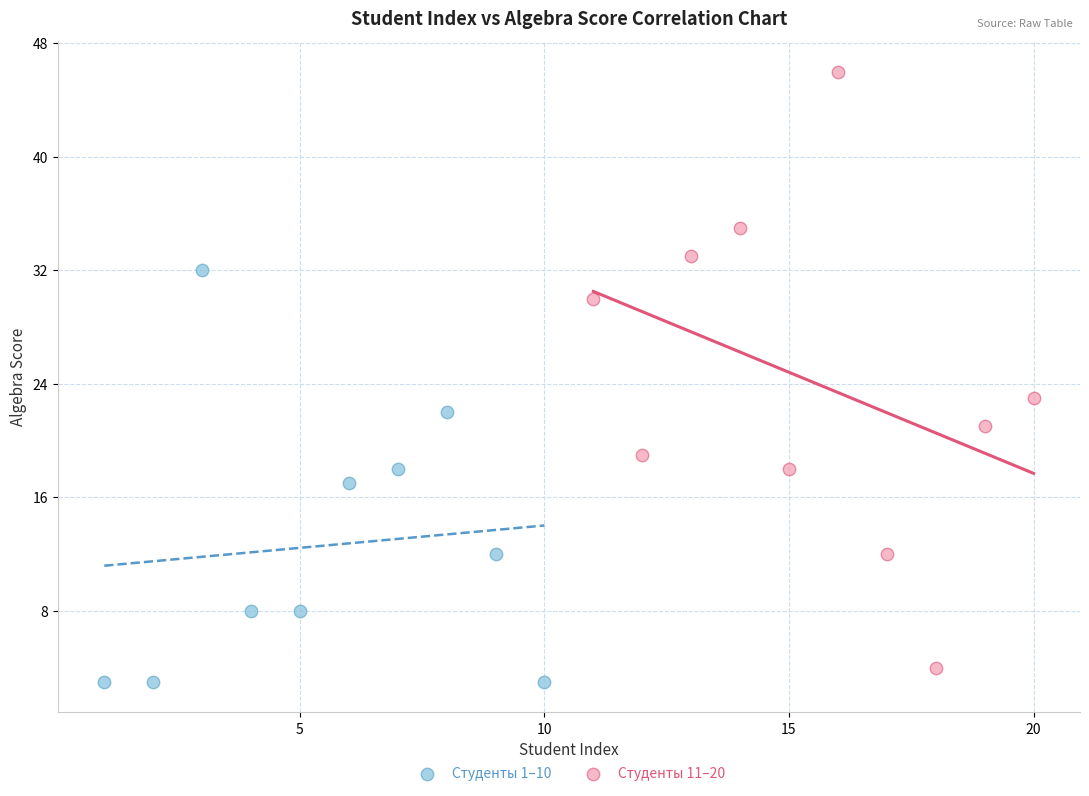

Which series contains the highest Y value?

Студенты 11–20